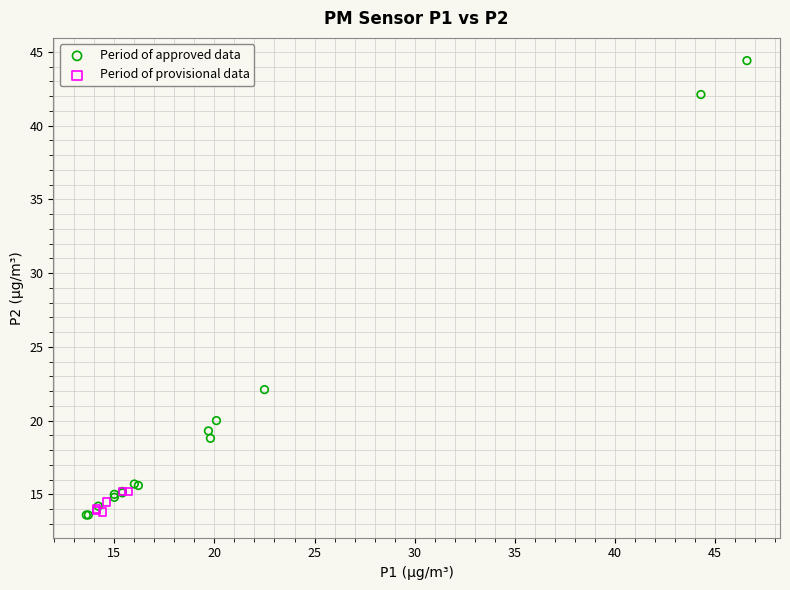

Which series has the largest Y range (max minus min)?

Period of approved data